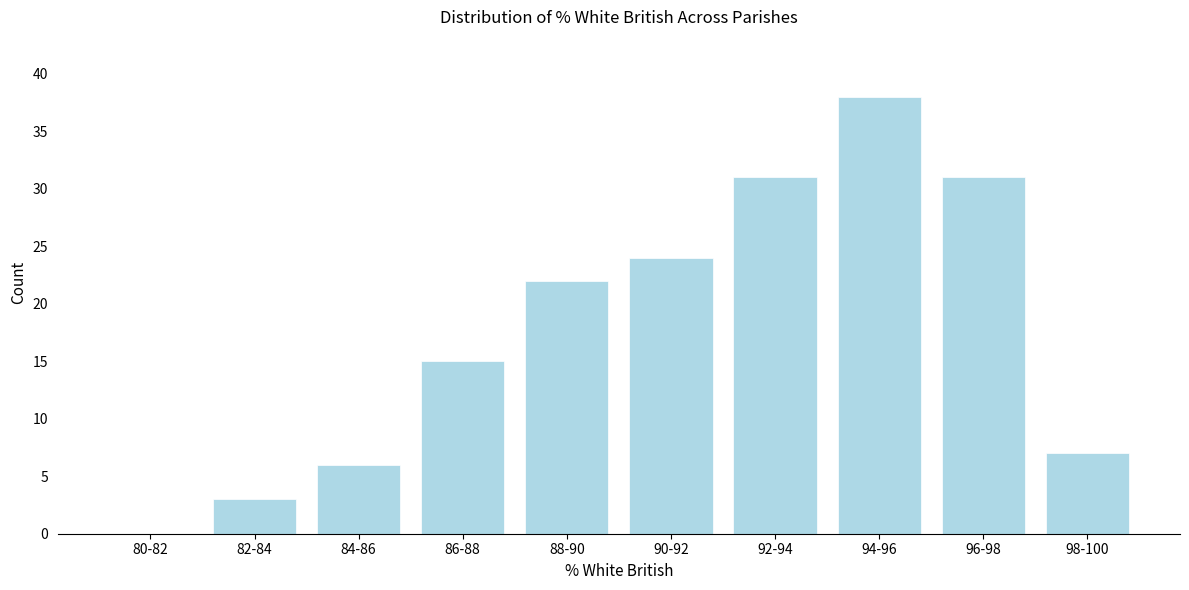

Reading left to right, list all the values displayed in this chart.

80-82=0	82-84=3	84-86=6	86-88=15	88-90=22	90-92=24	92-94=31	94-96=38	96-98=31	98-100=7